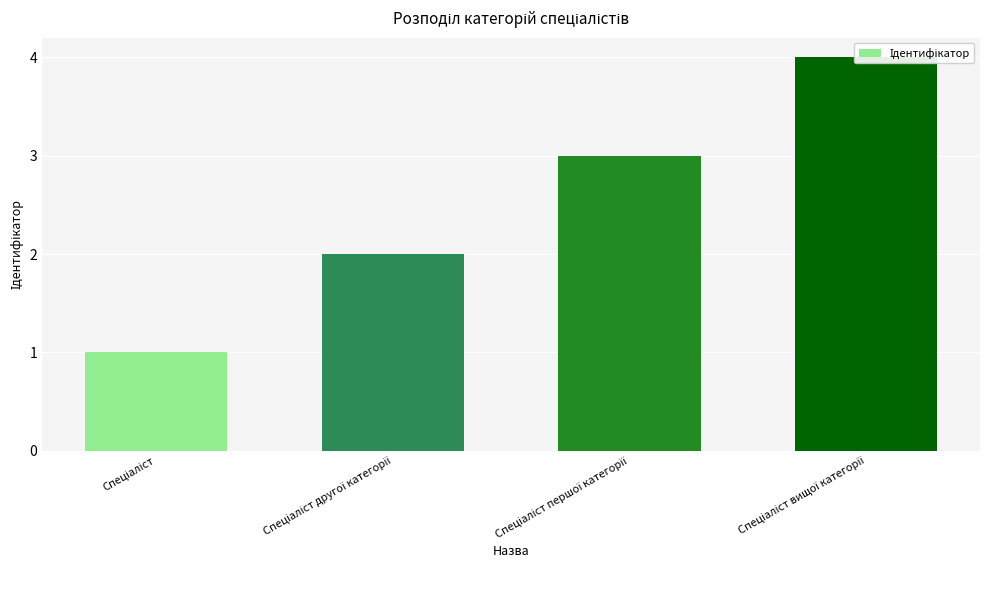

Which category has the highest value across all series?

Спеціаліст вищої категорії